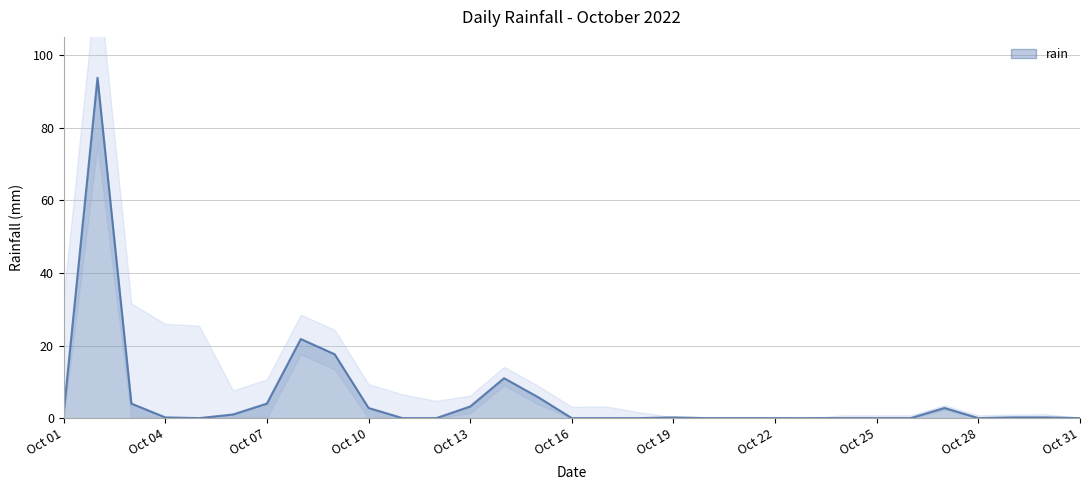

Count the number of values greater than 0.

16